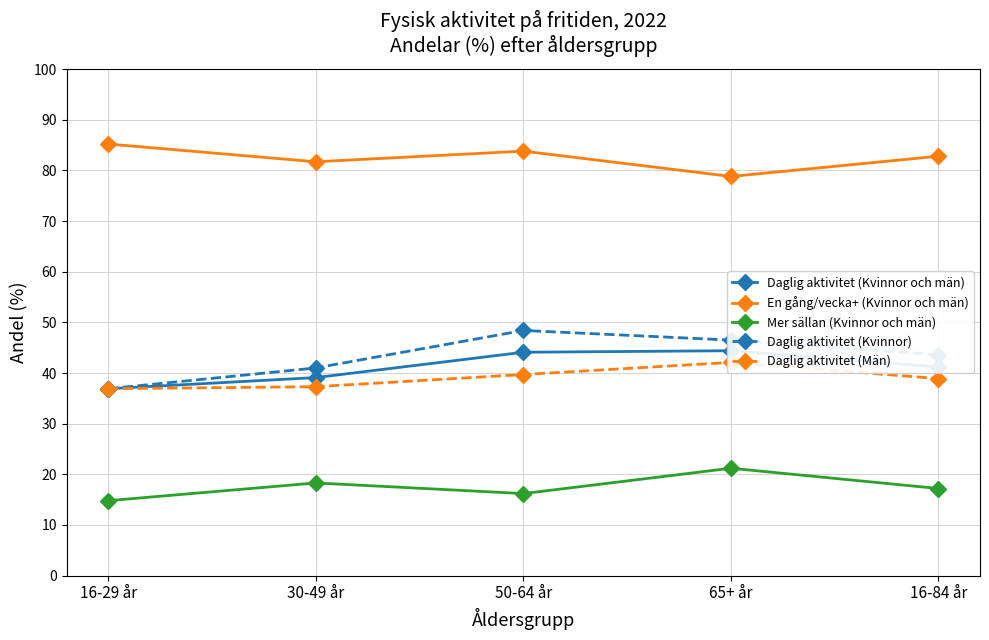

List the series in order of their peak value, highest first.

En gång/vecka+ (Kvinnor och män), Daglig aktivitet (Kvinnor), Daglig aktivitet (Kvinnor och män), Daglig aktivitet (Män), Mer sällan (Kvinnor och män)